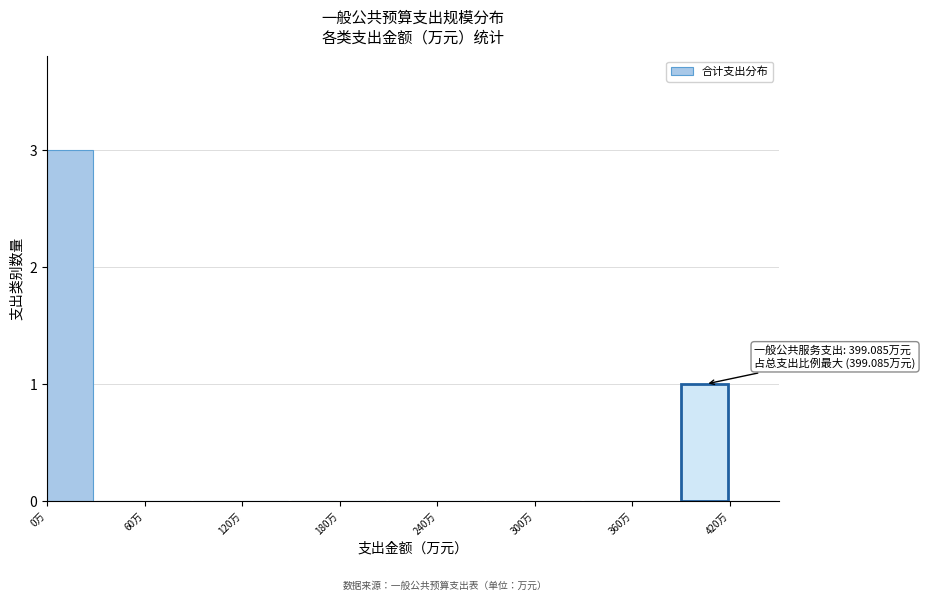

Read against the x-axis, roughly where is the centre of the tallest bar?

10